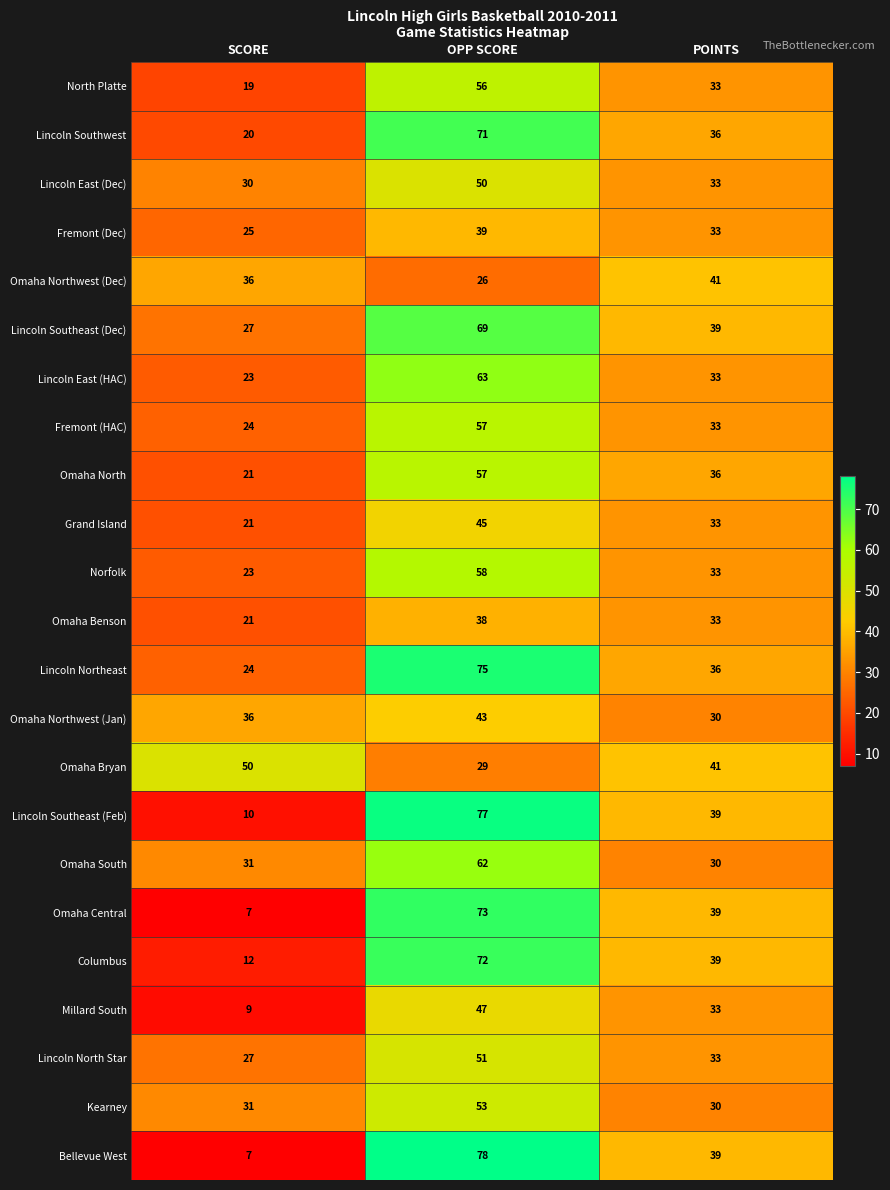

Which series has the widest spread of values?

Bellevue West